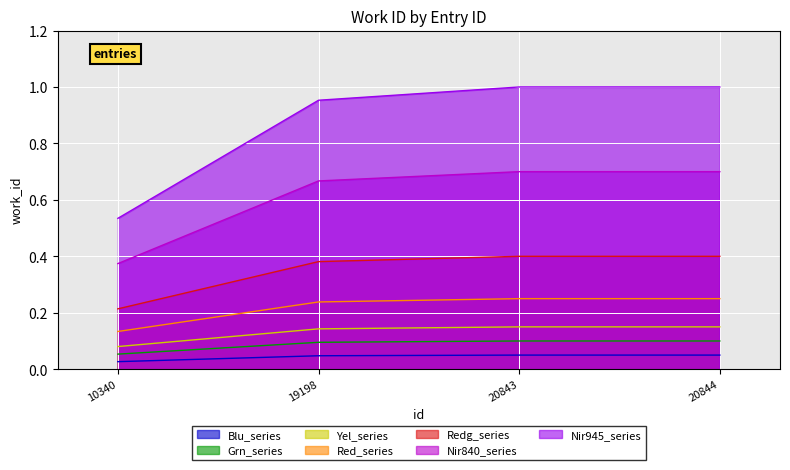

List the labels in order of value, smallest first.

10340, 19198, 20843, 20844